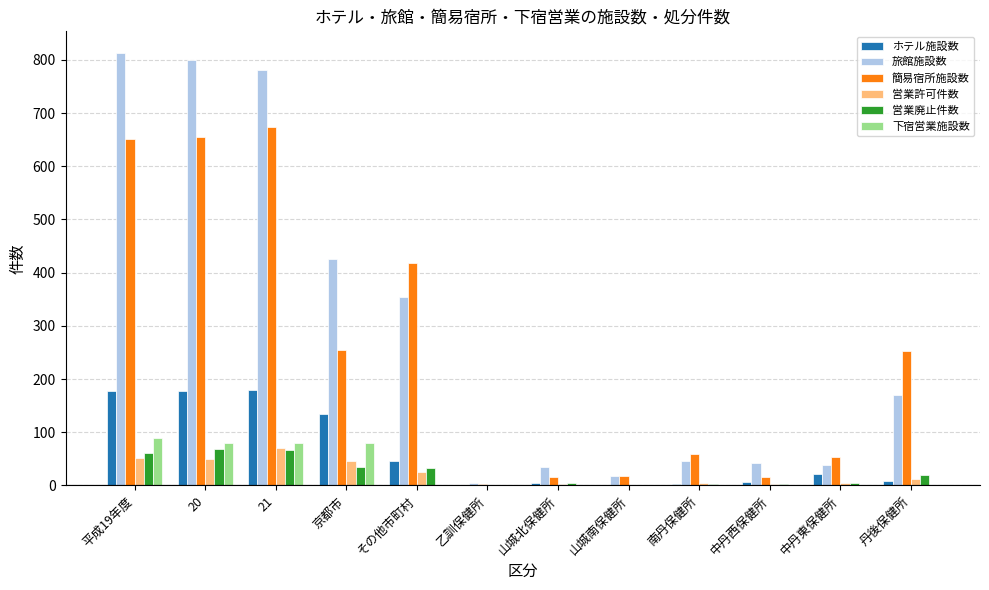

Is the value of 旅館施設数 at 京都市 greater than the value of 営業許可件数 at 南丹保健所?

Yes